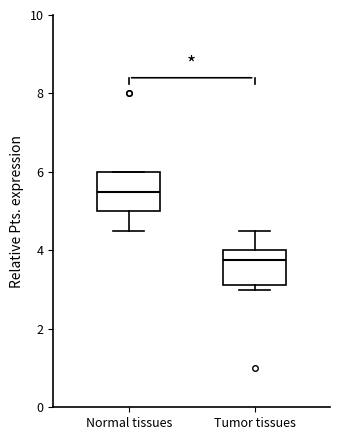

Where does the upper whisker of the box for Tumor tissues end on the y-axis? The values are not printed on the chart, so give them approximately, as read against the axis.

4.6